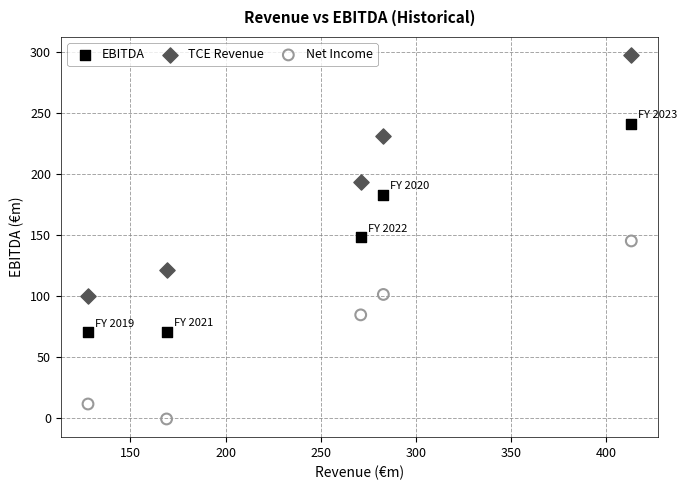

Across all data points, what is the range of X values (max minus min)?

285.4